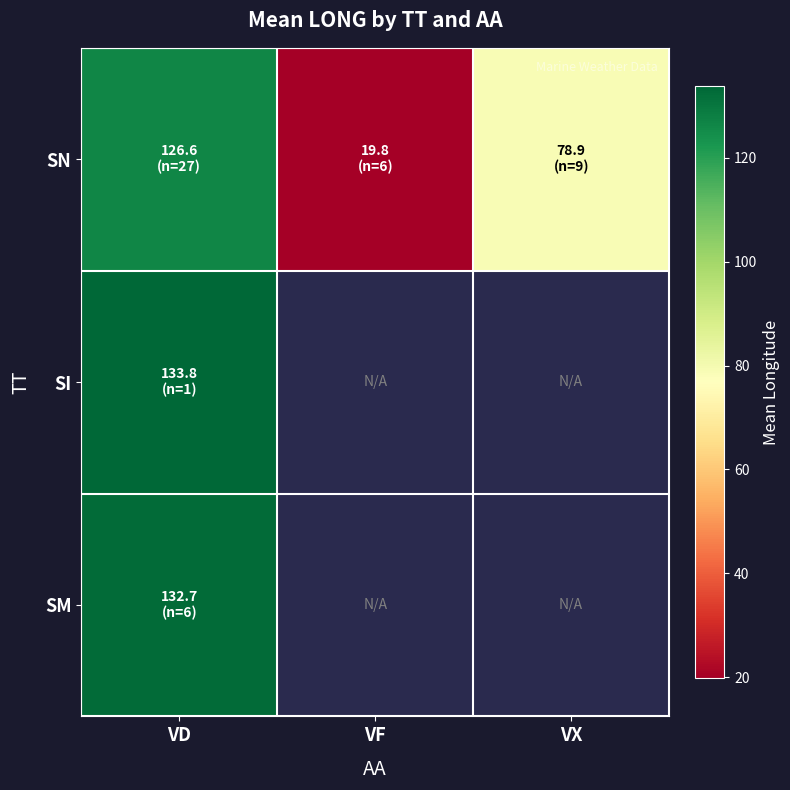

What is the sum of all SN values?

225.3